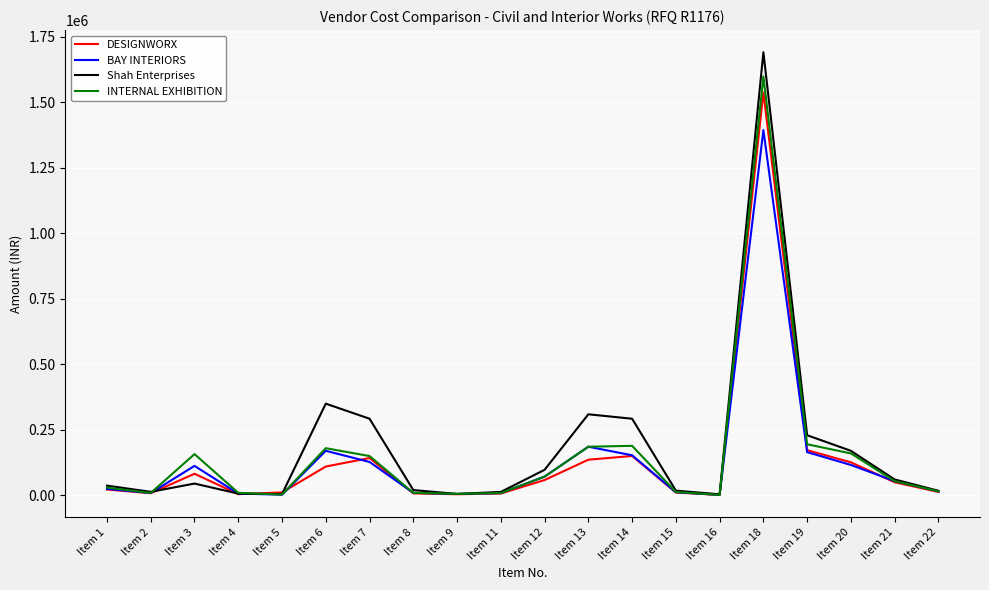

The value of Shah Enterprises at Item 20 is 79134. True or false?

False